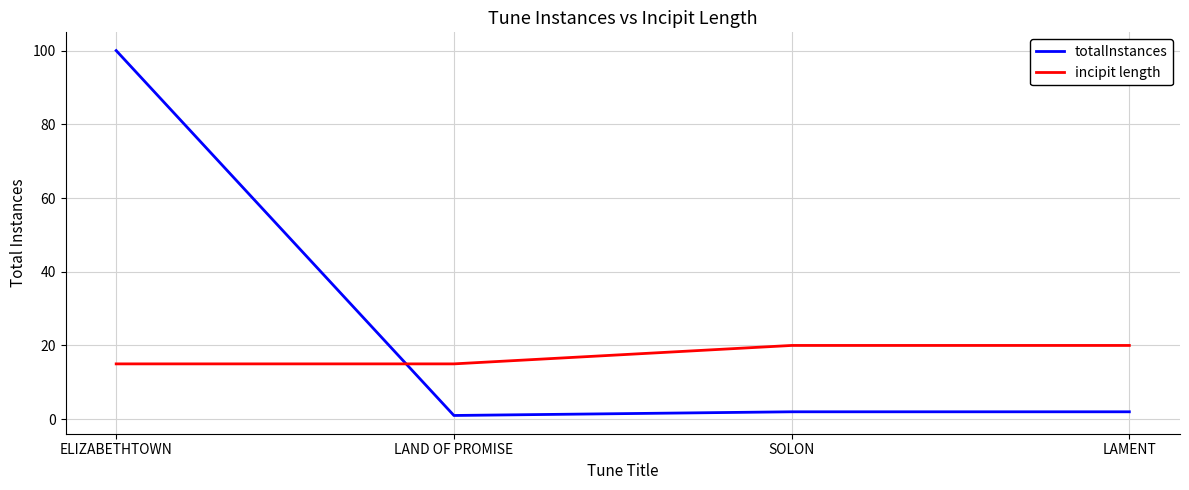

How many series are shown in this chart?

2